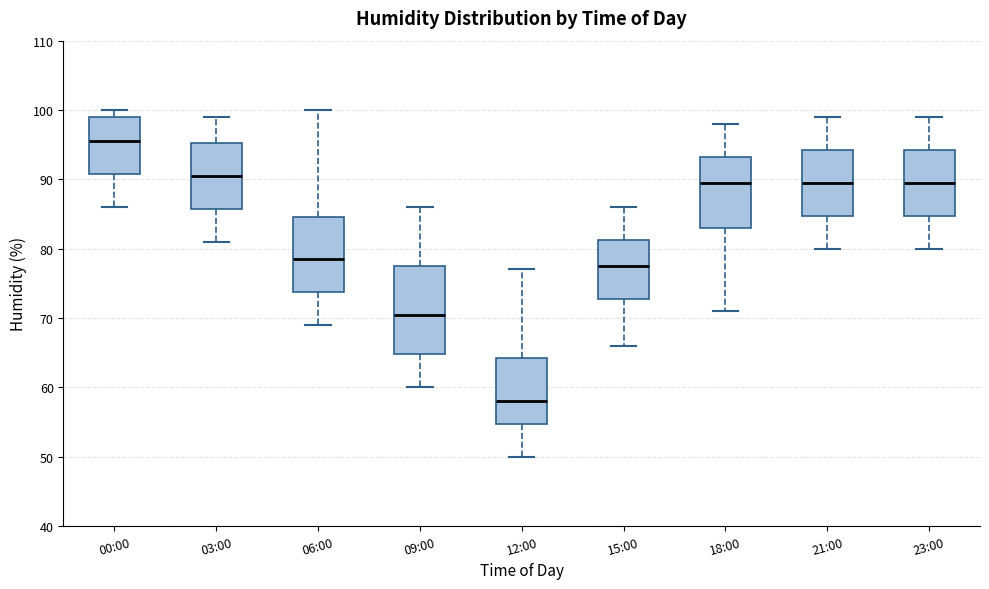

Which box's median line is the lowest?

12:00